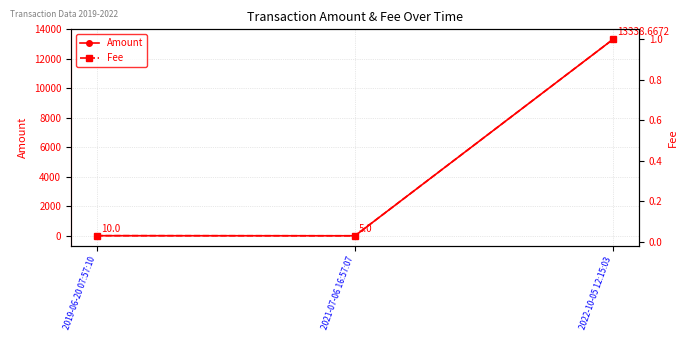

Rank the series by their maximum value, from highest to lowest.

Amount, Fee